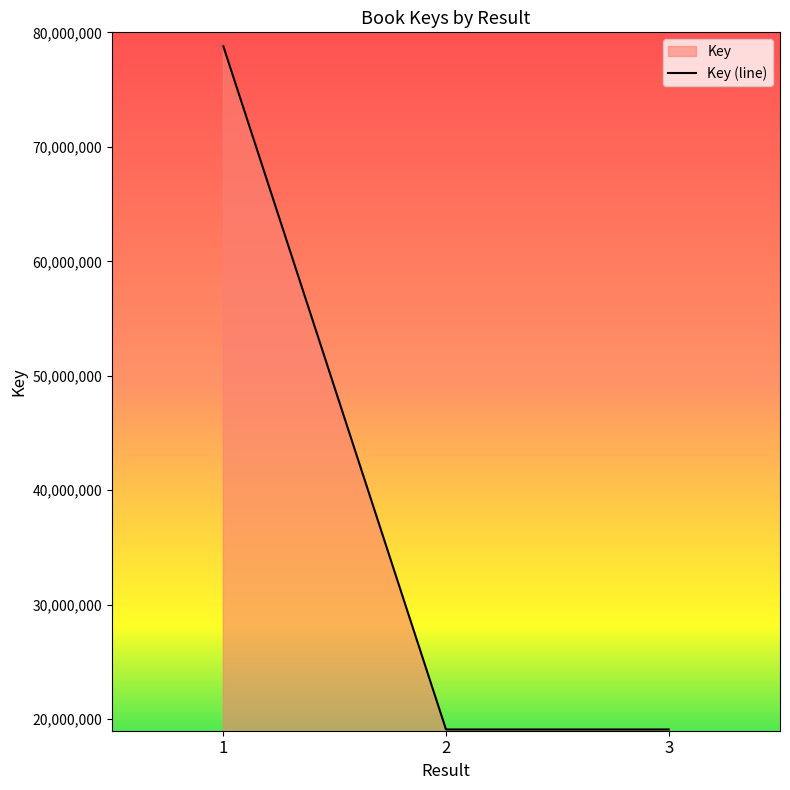

How many lines are shown in the chart?

1